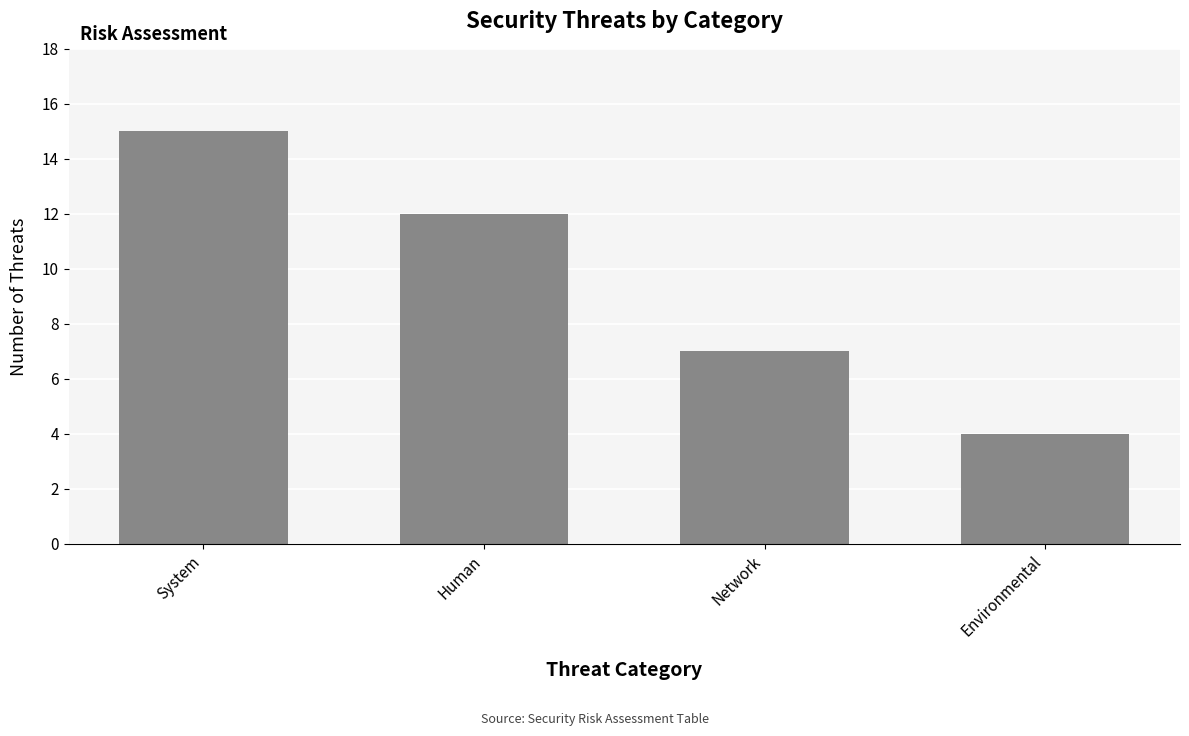

Rank the categories by value from highest to lowest.

System, Human, Network, Environmental